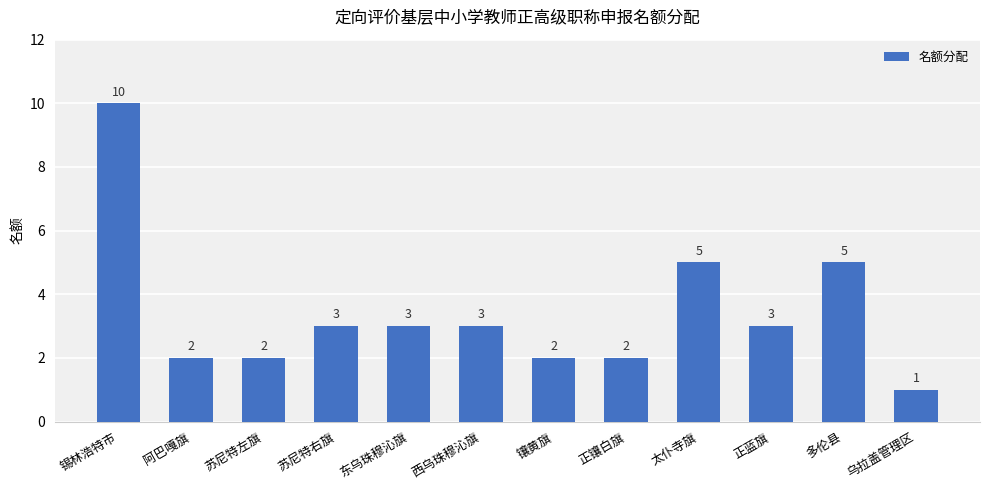

Which label corresponds to the smallest value in the chart?

乌拉盖管理区